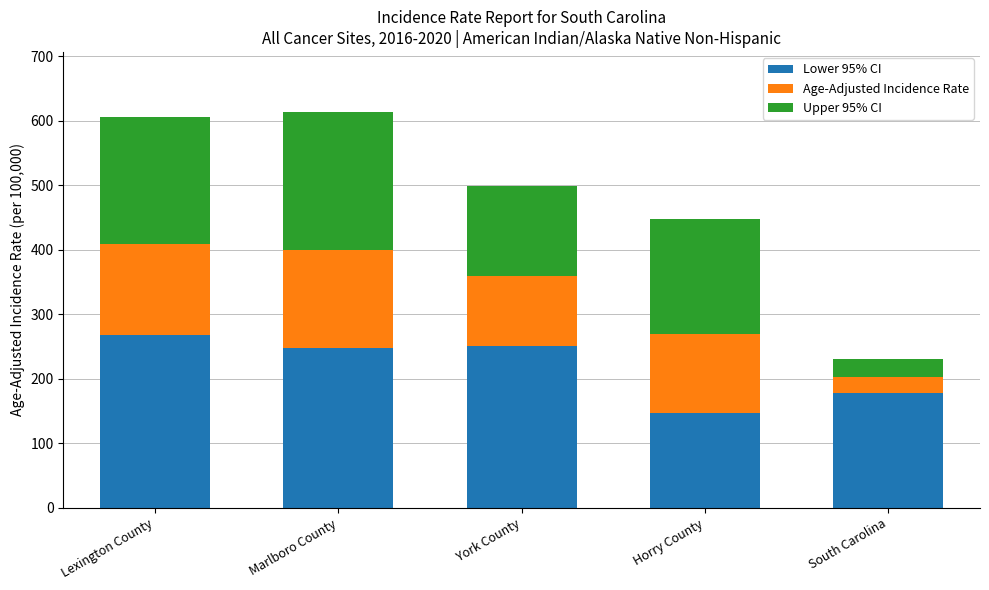

What value does the Lower 95% CI series have at Marlboro County?

247.3